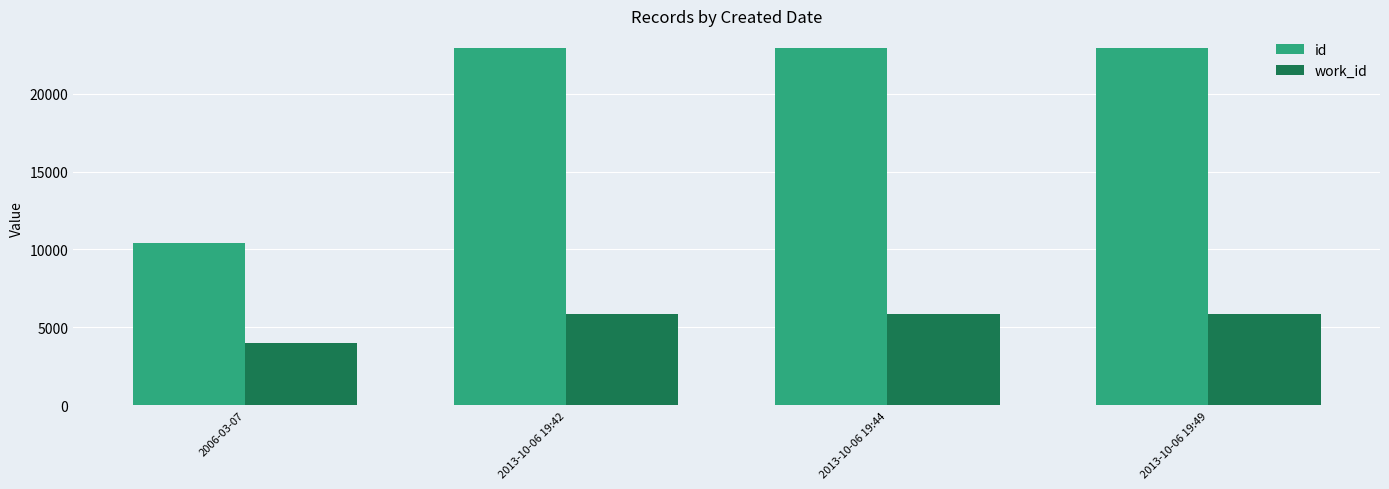

What is the sum of the work_id values at 2006-03-07 and 2013-10-06 19:44?

9884